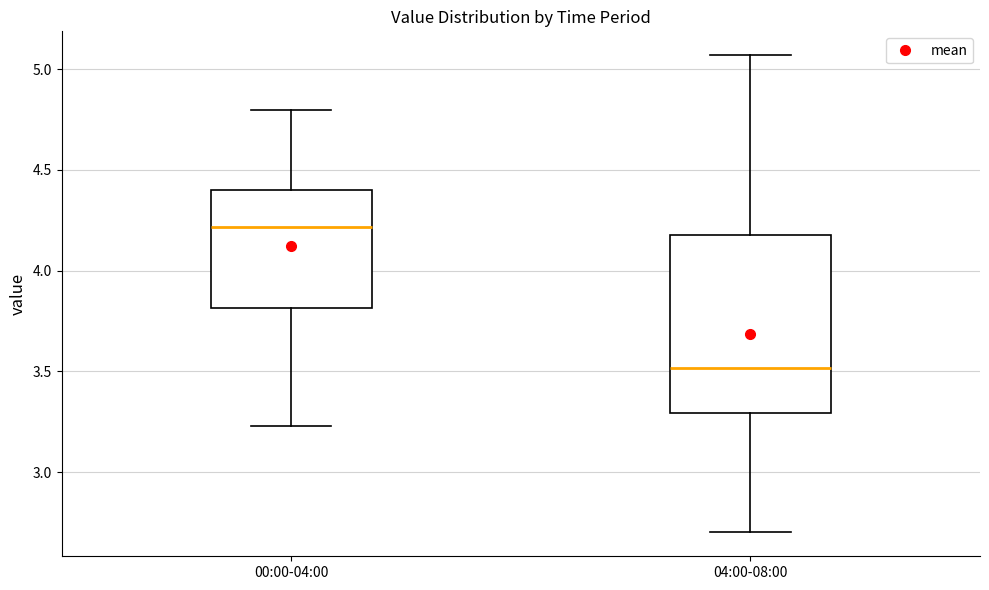

Reading left to right, transcribe this box plot: for each box, give where its median line is, the range the box spans, and where its two whiskers end, as read against the y-axis. The values are not printed on the chart, so give them approximately, as read against the axis.

00:00-04:00: median 4.20, box 3.80 to 4.40, whiskers 3.25 to 4.80
04:00-08:00: median 3.50, box 3.30 to 4.20, whiskers 2.70 to 5.05